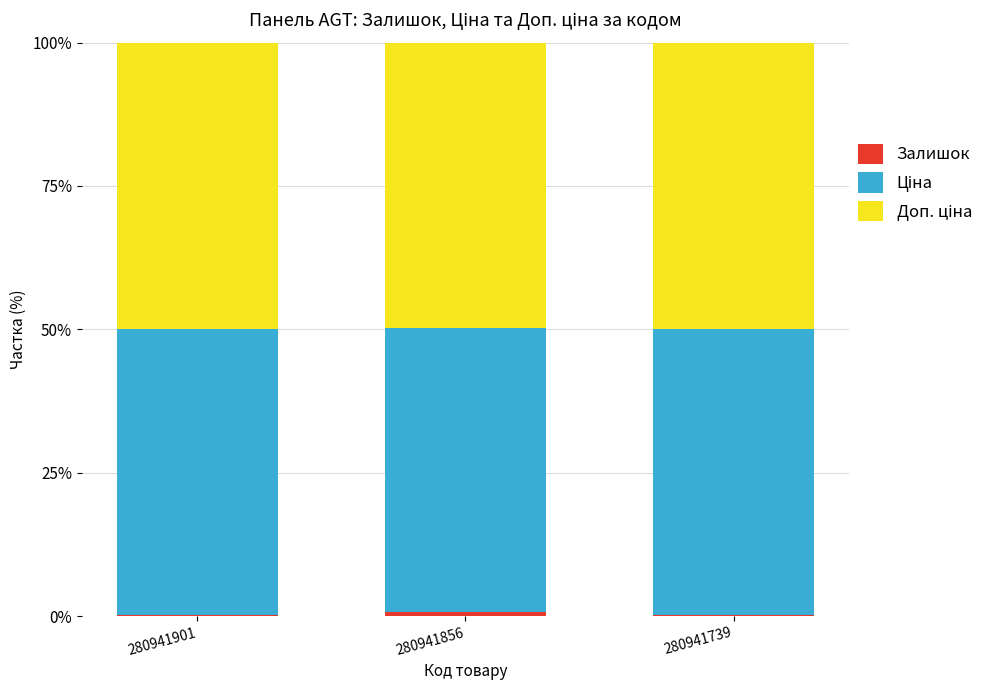

True or false: Ціна has a value of 11.7 at 280941739.

False